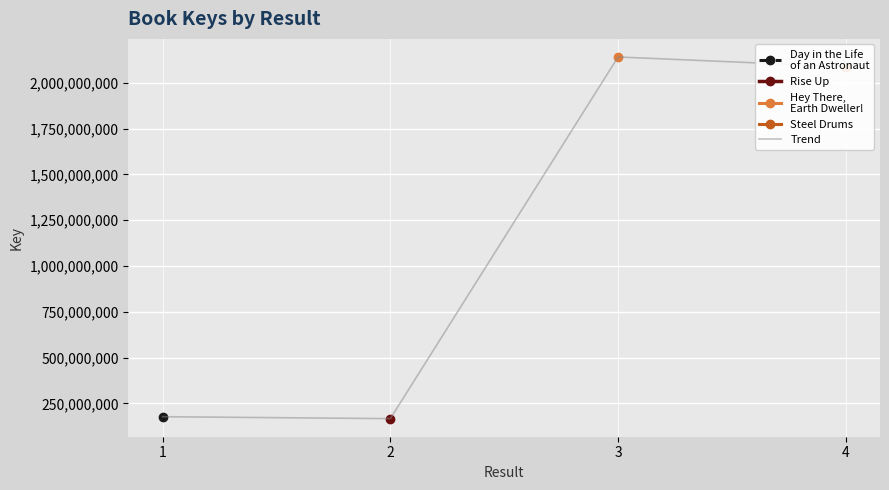

The value at 4 is 3108624067. True or false?

False